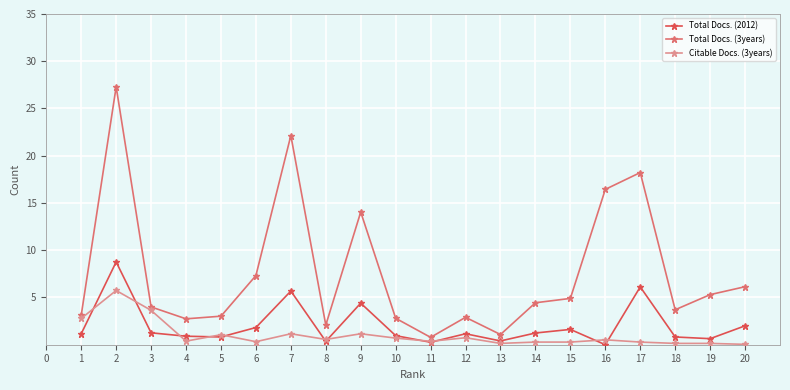

At which category is the sum across all series the highest?

2